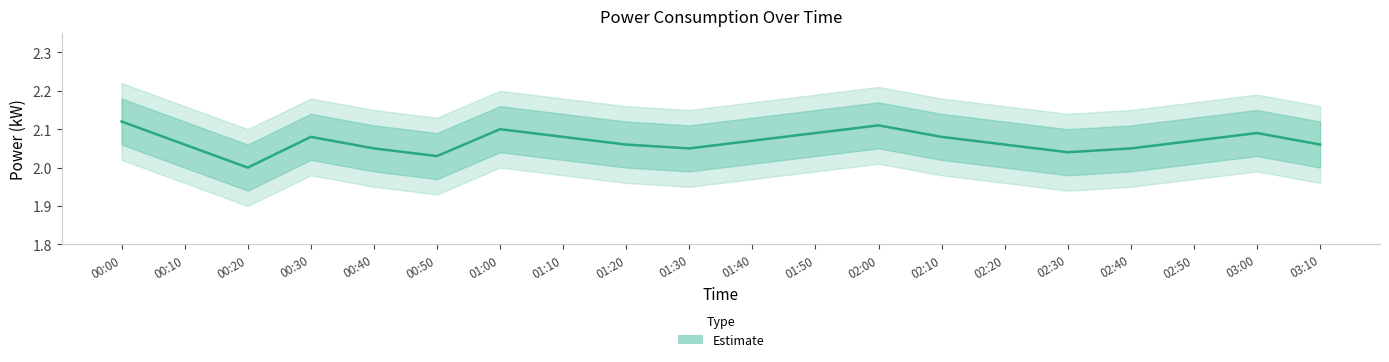

Rank the categories by value from highest to lowest.

00:00, 02:00, 01:00, 01:50, 03:00, 00:30, 01:10, 02:10, 01:40, 02:50, 00:10, 01:20, 02:20, 03:10, 00:40, 01:30, 02:40, 02:30, 00:50, 00:20